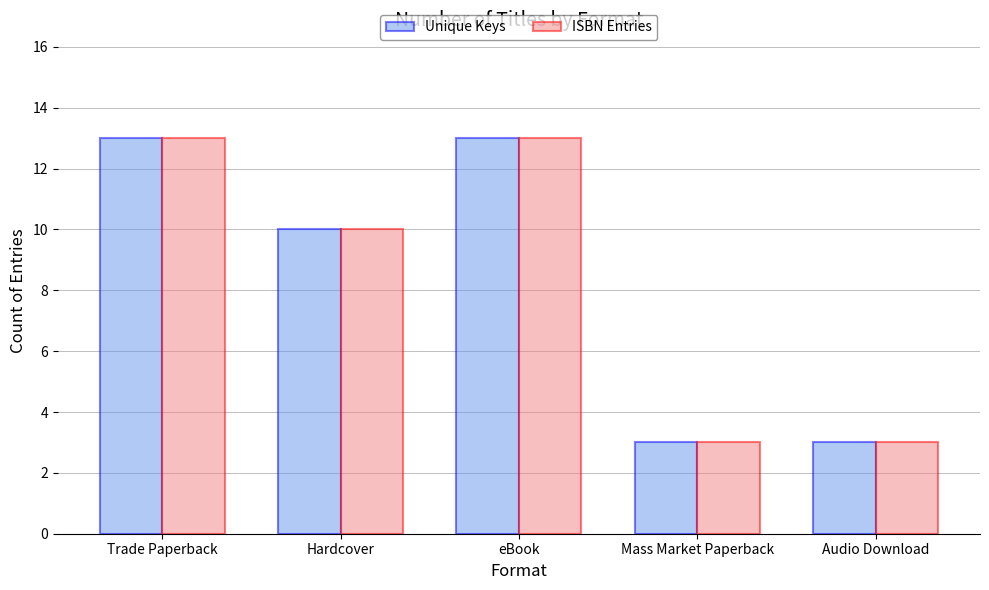

How many data points in ISBN Entries are less than 10?

2